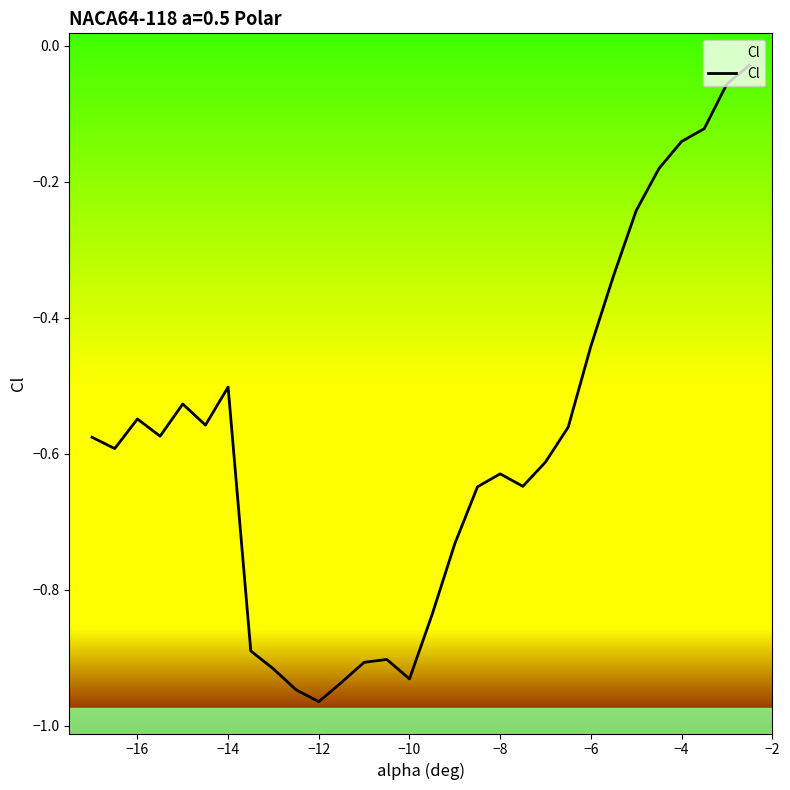

True or false: the data has more than 0 interior local peaks.

True